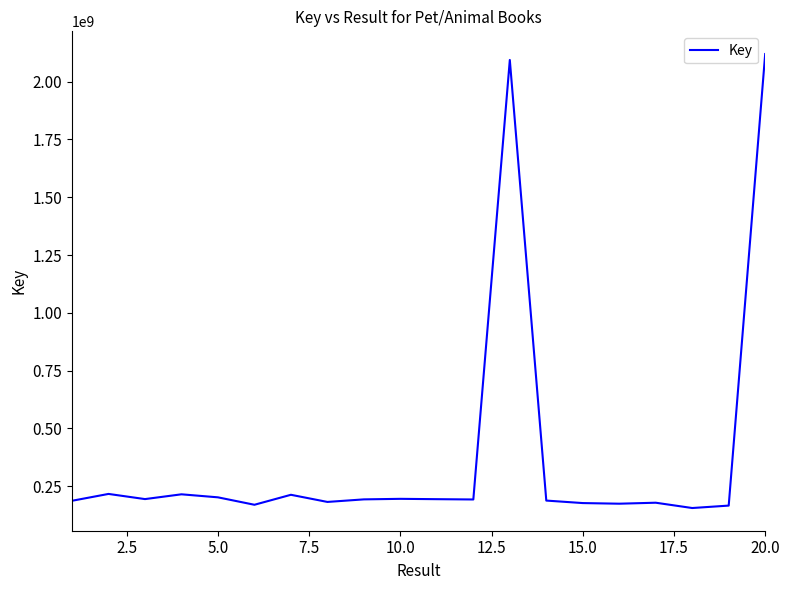

What is the sum of all values?

7602867796